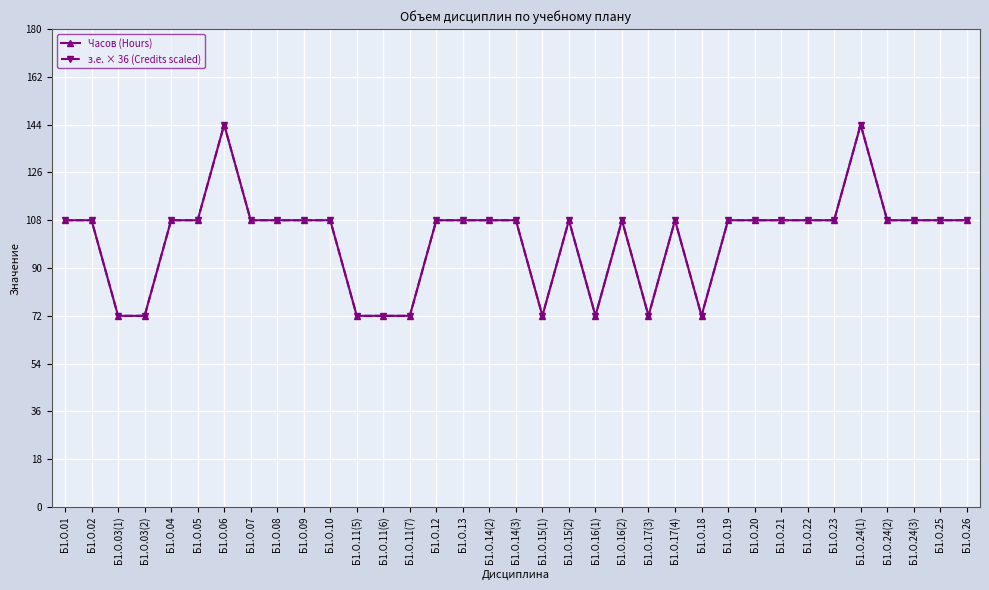

What is the minimum value for з.е. × 36 (Credits scaled)?

72